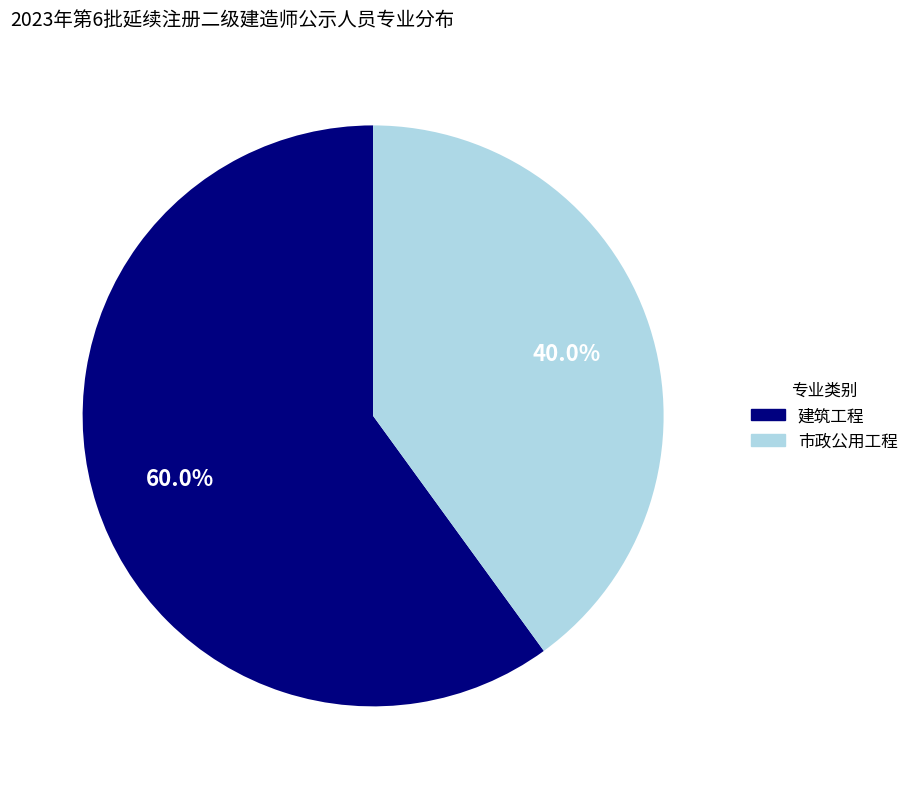

What is the ratio of the value at 市政公用工程 to the value at 建筑工程?

0.7